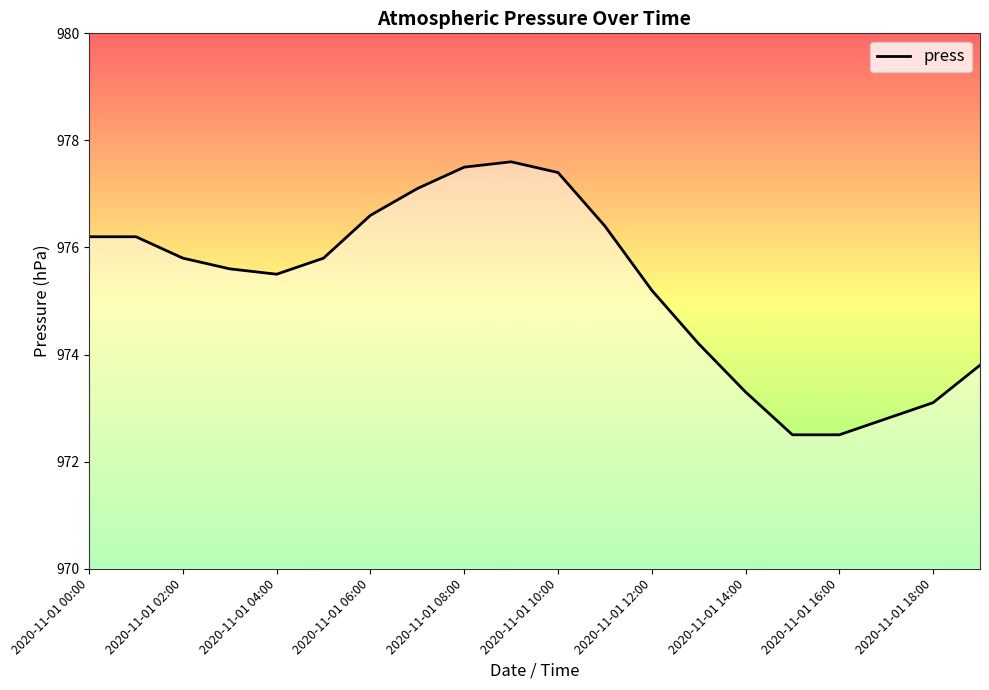

What is the minimum value shown in the chart?

972.5